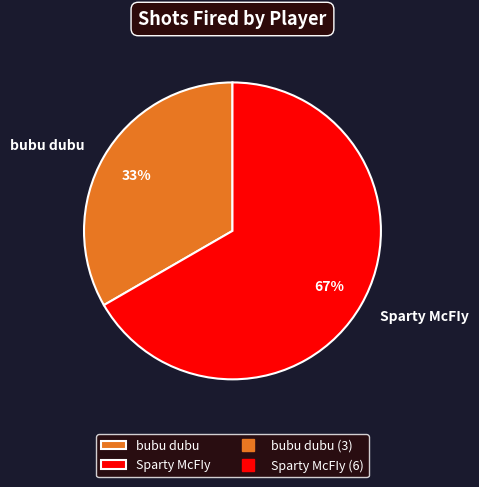

Which category has the biggest portion of the pie?

Sparty McFIy